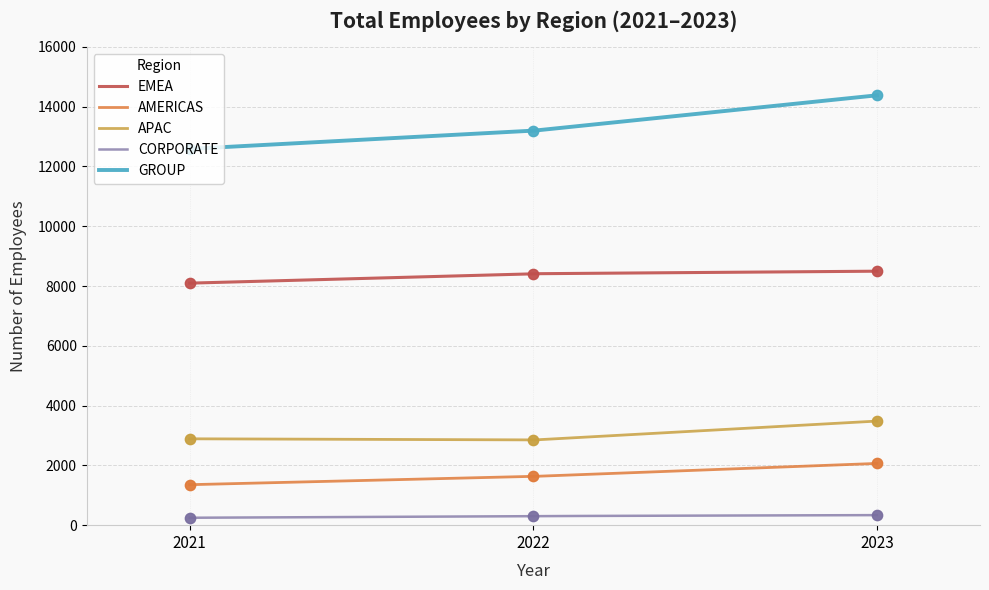

What are all the series names shown in the legend?

EMEA, AMERICAS, APAC, CORPORATE, GROUP